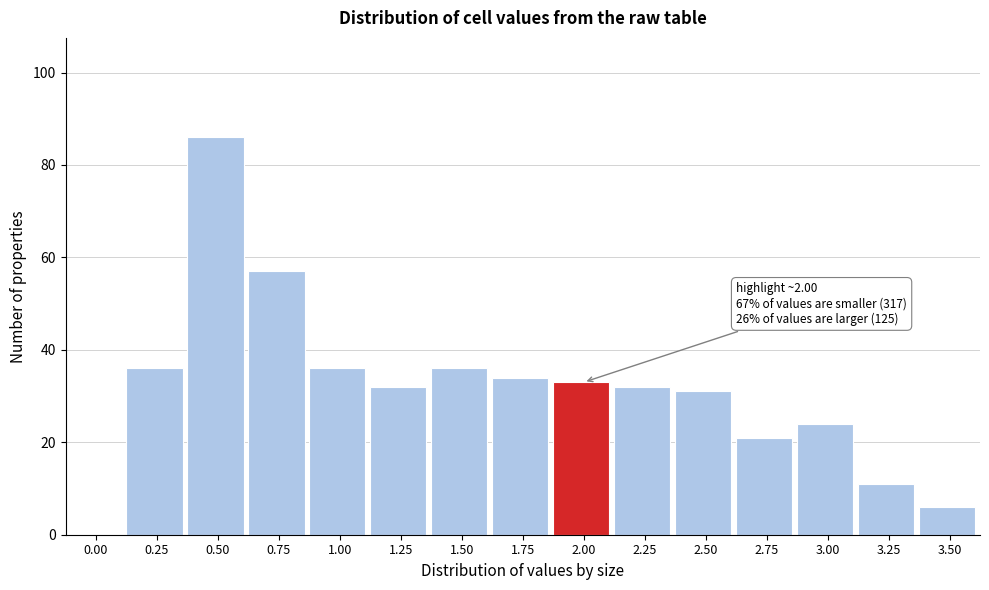

Reading left to right, list all the values displayed in this chart.

0.00=0	0.25=36	0.50=86	0.75=57	1.00=36	1.25=32	1.50=36	1.75=34	2.00=33	2.25=32	2.50=31	2.75=21	3.00=24	3.25=11	3.50=6